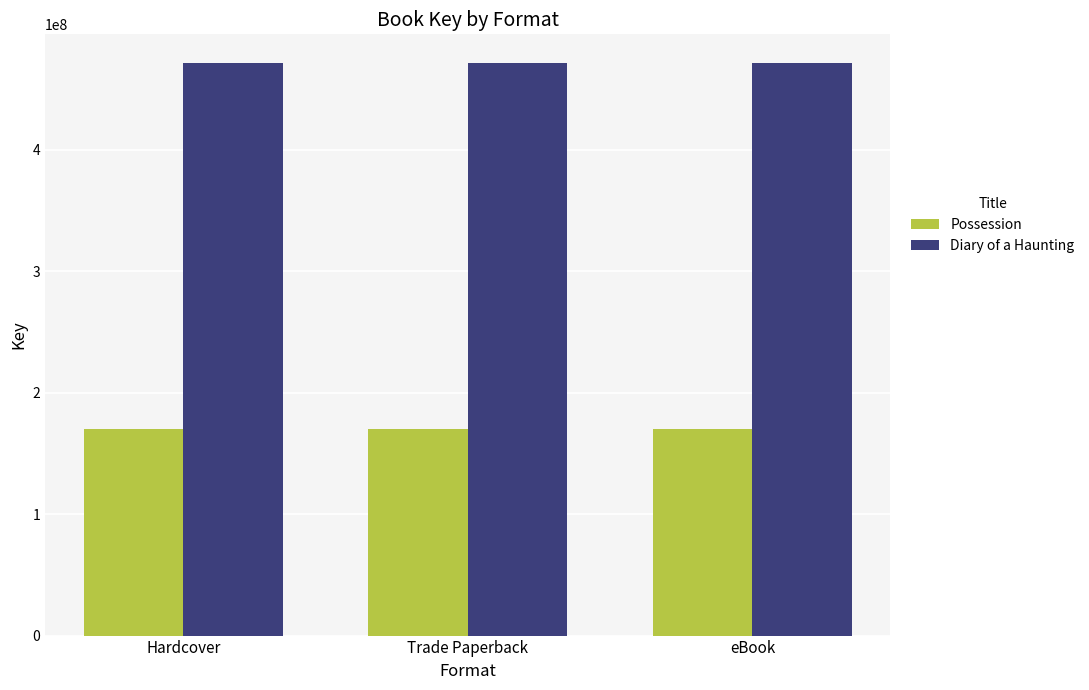

What are all the series names shown in the legend?

Possession, Diary of a Haunting